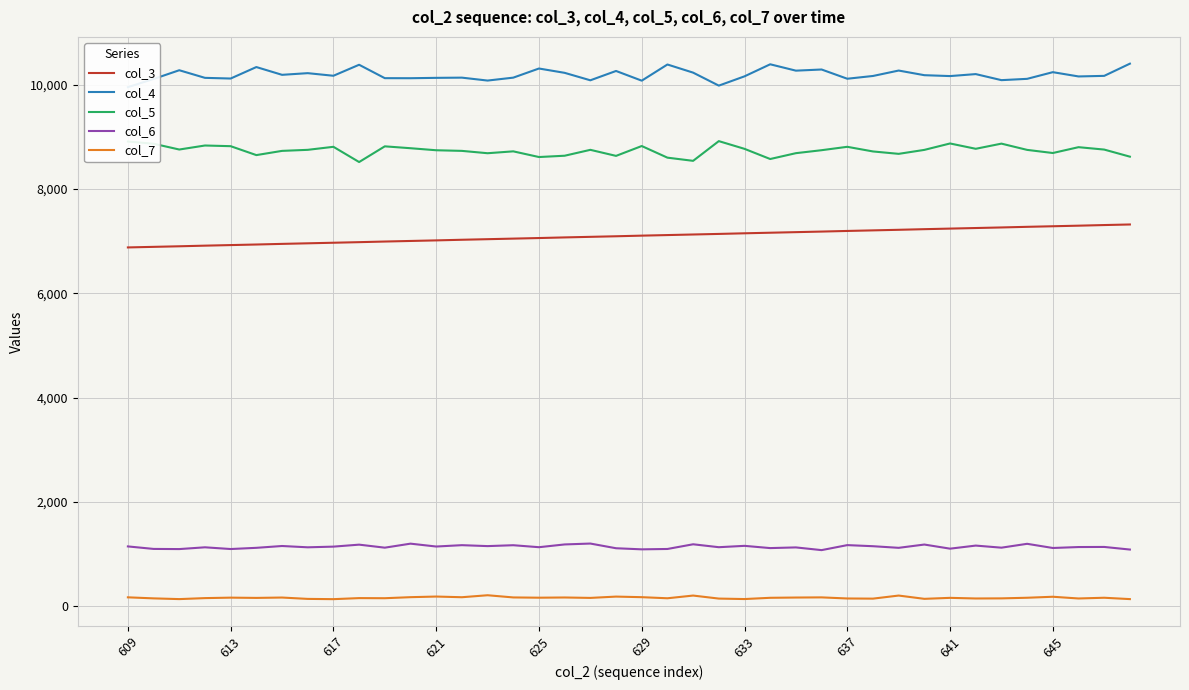

Reading right to left, transcribe all the data shown in this chart.

col_3: 7318	7307	7295	7284	7273	7261	7250	7239	7228	7216	7205	7194	7182	7171	7160	7149	7137	7126	7115	7104	7092	7081	7070	7058	7047	7036	7025	7013	7002	6991	6979	6968	6957	6946	6934	6923	6912	6900	6889	6878
col_4: 10401	10167	10156	10238	10110	10085	10201	10163	10180	10269	10165	10112	10289	10267	10389	10158	9980	10229	10385	10075	10261	10082	10225	10308	10133	10077	10133	10129	10122	10123	10380	10169	10219	10187	10336	10116	10129	10275	10107	9951
col_5: 8618	8754	8800	8688	8748	8868	8769	8871	8748	8672	8718	8807	8742	8685	8573	8768	8916	8538	8599	8822	8633	8749	8636	8611	8720	8684	8729	8741	8780	8816	8515	8807	8749	8729	8648	8819	8832	8755	8866	8908
col_6: 1086	1136	1134	1116	1196	1122	1162	1103	1182	1119	1150	1171	1075	1127	1114	1157	1131	1187	1097	1090	1111	1201	1184	1131	1169	1152	1170	1144	1199	1122	1180	1142	1129	1154	1119	1096	1129	1095	1098	1146
col_7: 136	162	148	181	162	150	148	160	141	204	145	148	169	166	161	137	146	204	152	173	184	159	167	163	168	210	172	185	173	153	155	135	140	166	159	164	155	136	150	170